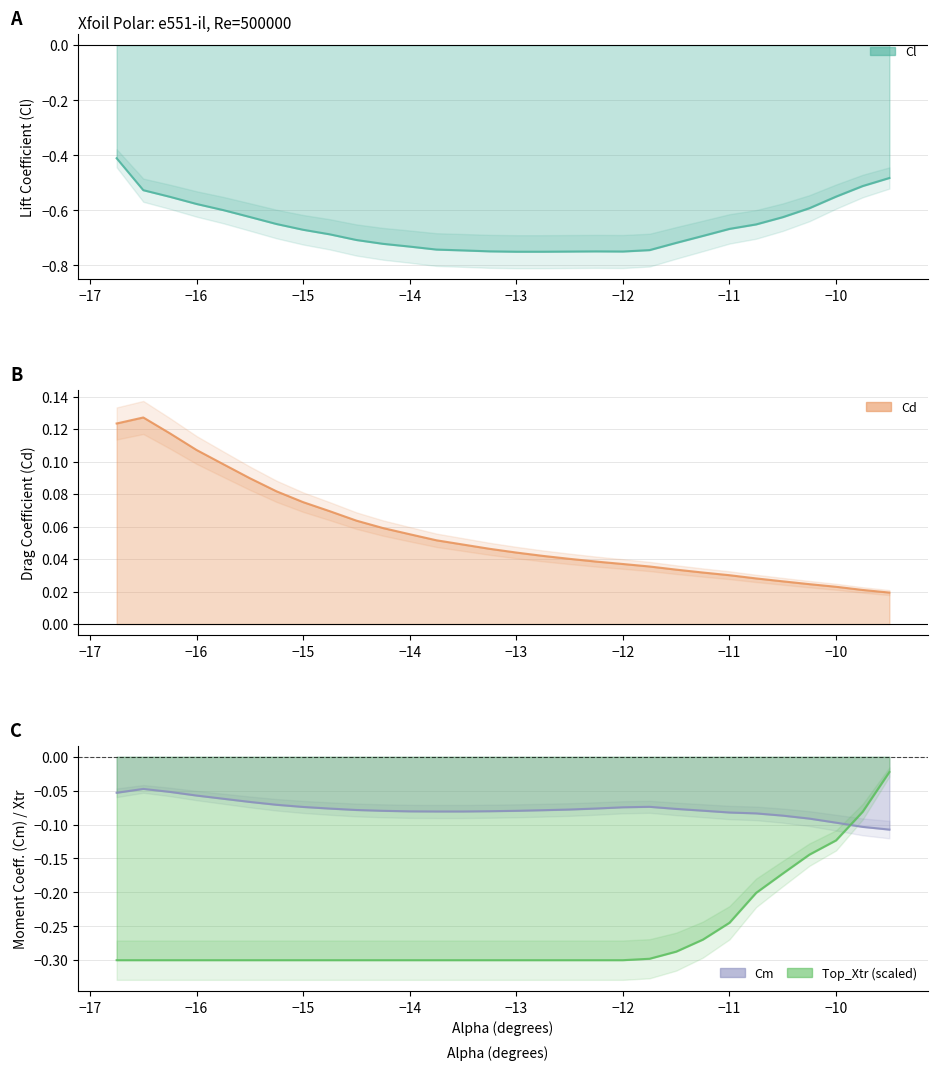

Reading left to right, extract all data points from this chart.

Cl: -16.75=-0.4	-16.5=-0.5	-16.25=-0.6	-16.0=-0.6	-15.75=-0.6	-15.5=-0.6	-15.25=-0.6	-15.0=-0.7	-14.75=-0.7	-14.5=-0.7	-14.25=-0.7	-14.0=-0.7	-13.75=-0.7	-13.5=-0.7	-13.25=-0.7	-13.0=-0.8	-12.75=-0.8	-12.5=-0.7	-12.25=-0.7	-12.0=-0.7	-11.75=-0.7	-11.5=-0.7	-11.25=-0.7	-11.0=-0.7	-10.75=-0.7	-10.5=-0.6	-10.25=-0.6	-10.0=-0.6	-9.75=-0.5	-9.5=-0.5
Cd: -16.75=0.1	-16.5=0.1	-16.25=0.1	-16.0=0.1	-15.75=0.1	-15.5=0.1	-15.25=0.1	-15.0=0.1	-14.75=0.1	-14.5=0.1	-14.25=0.1	-14.0=0.1	-13.75=0.1	-13.5=0.0	-13.25=0.0	-13.0=0.0	-12.75=0.0	-12.5=0.0	-12.25=0.0	-12.0=0.0	-11.75=0.0	-11.5=0.0	-11.25=0.0	-11.0=0.0	-10.75=0.0	-10.5=0.0	-10.25=0.0	-10.0=0.0	-9.75=0.0	-9.5=0.0
Cm: -16.75=-0.1	-16.5=-0.0	-16.25=-0.1	-16.0=-0.1	-15.75=-0.1	-15.5=-0.1	-15.25=-0.1	-15.0=-0.1	-14.75=-0.1	-14.5=-0.1	-14.25=-0.1	-14.0=-0.1	-13.75=-0.1	-13.5=-0.1	-13.25=-0.1	-13.0=-0.1	-12.75=-0.1	-12.5=-0.1	-12.25=-0.1	-12.0=-0.1	-11.75=-0.1	-11.5=-0.1	-11.25=-0.1	-11.0=-0.1	-10.75=-0.1	-10.5=-0.1	-10.25=-0.1	-10.0=-0.1	-9.75=-0.1	-9.5=-0.1
Top_Xtr: -16.75=-0.3	-16.5=-0.3	-16.25=-0.3	-16.0=-0.3	-15.75=-0.3	-15.5=-0.3	-15.25=-0.3	-15.0=-0.3	-14.75=-0.3	-14.5=-0.3	-14.25=-0.3	-14.0=-0.3	-13.75=-0.3	-13.5=-0.3	-13.25=-0.3	-13.0=-0.3	-12.75=-0.3	-12.5=-0.3	-12.25=-0.3	-12.0=-0.3	-11.75=-0.3	-11.5=-0.3	-11.25=-0.3	-11.0=-0.2	-10.75=-0.2	-10.5=-0.2	-10.25=-0.1	-10.0=-0.1	-9.75=-0.1	-9.5=-0.0